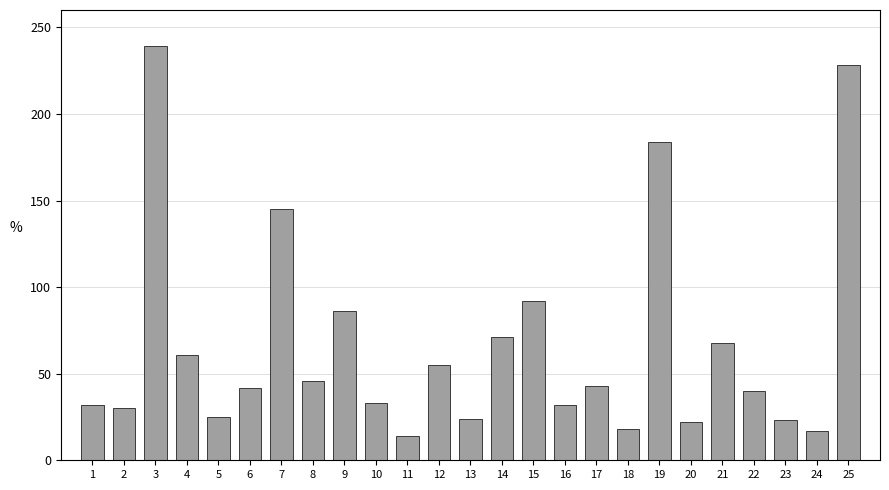

Is it true that the value at 25 is 228?

True